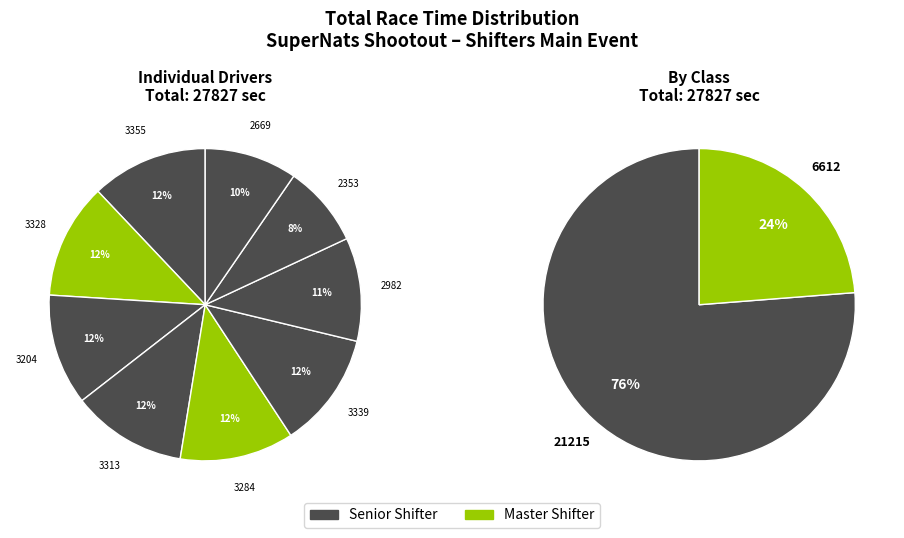

Do Senior Shifter_6 and Senior Shifter_2 together represent more than half of the pie?

No